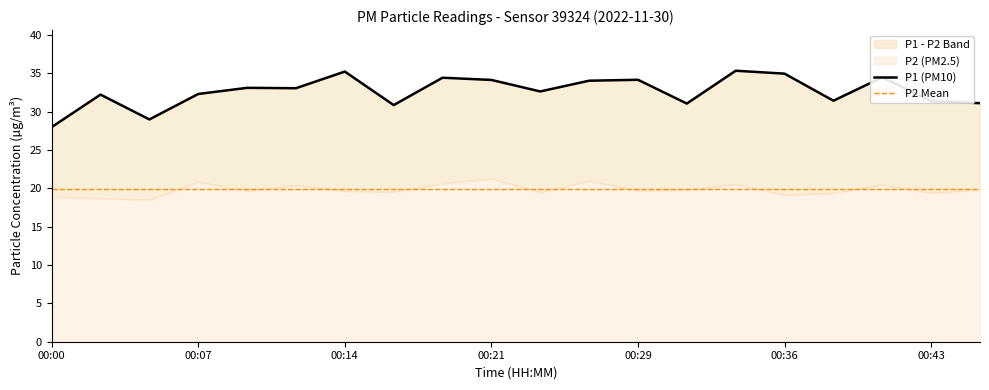

Is it true that the value at 00:43 is 46.8?

False